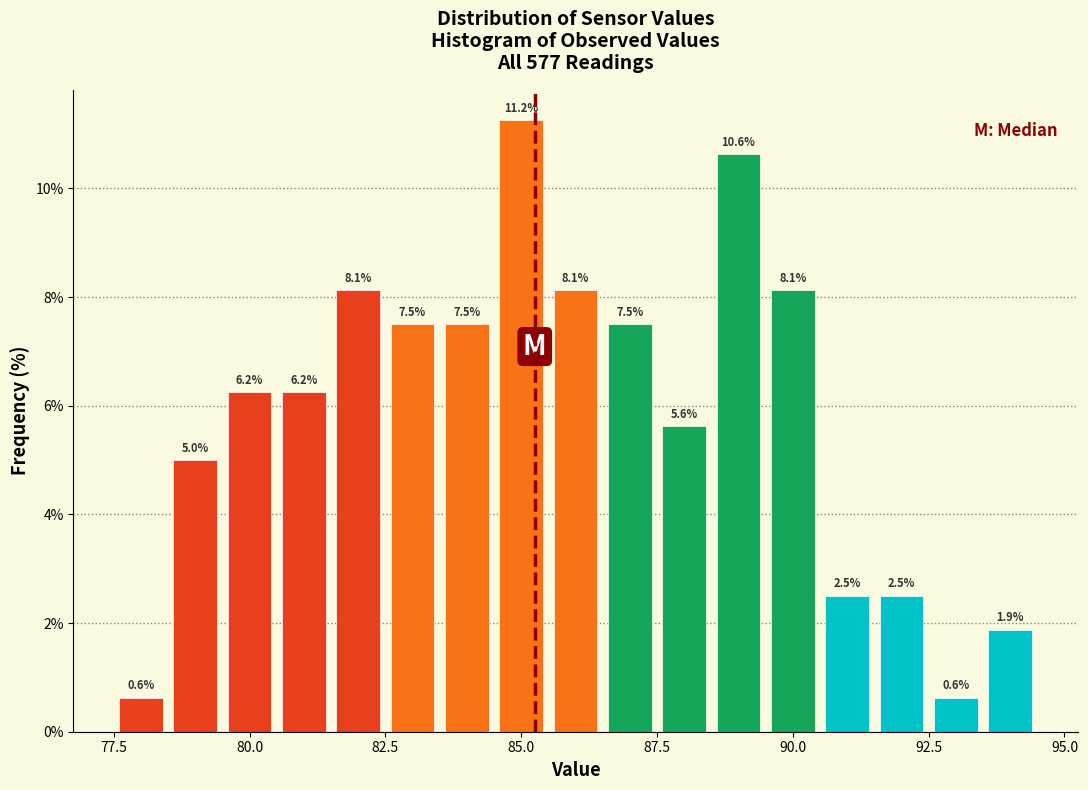

Read against the x-axis, roughly where is the centre of the tallest bar?

85.0